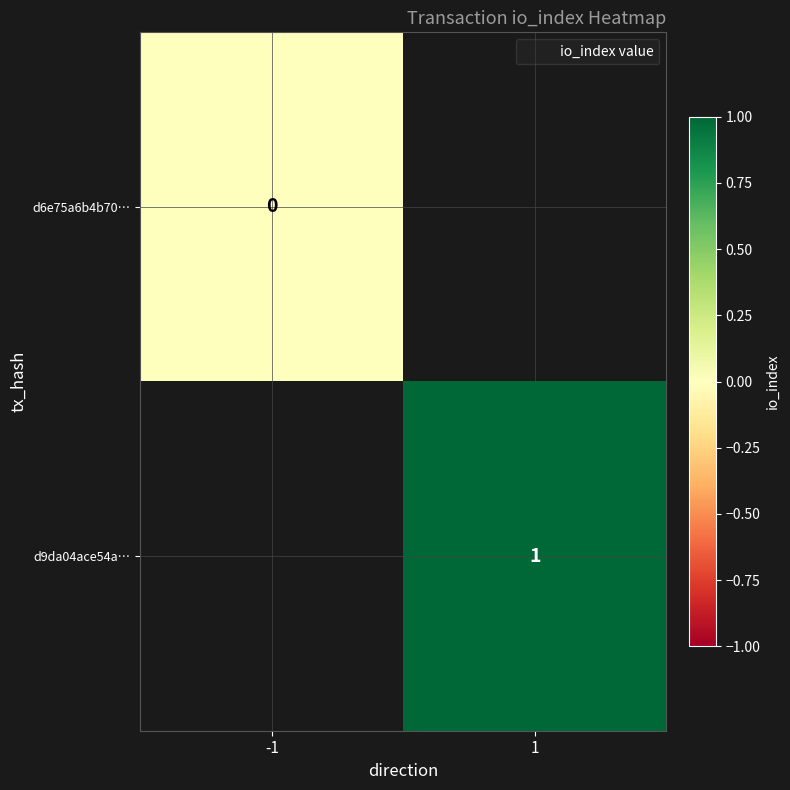

Is the value of d9da04ace54a… at 1 greater than the value of d6e75a6b4b70… at -1?

Yes